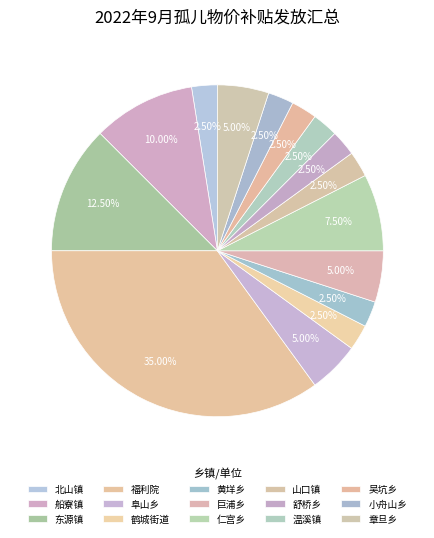

Does any single category account for the majority?

No